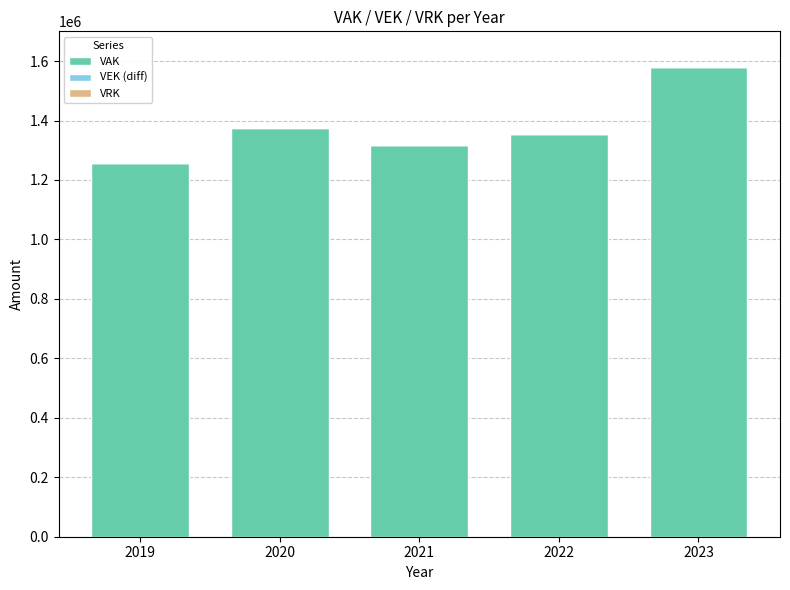

What is the maximum value for VAK?

1581119